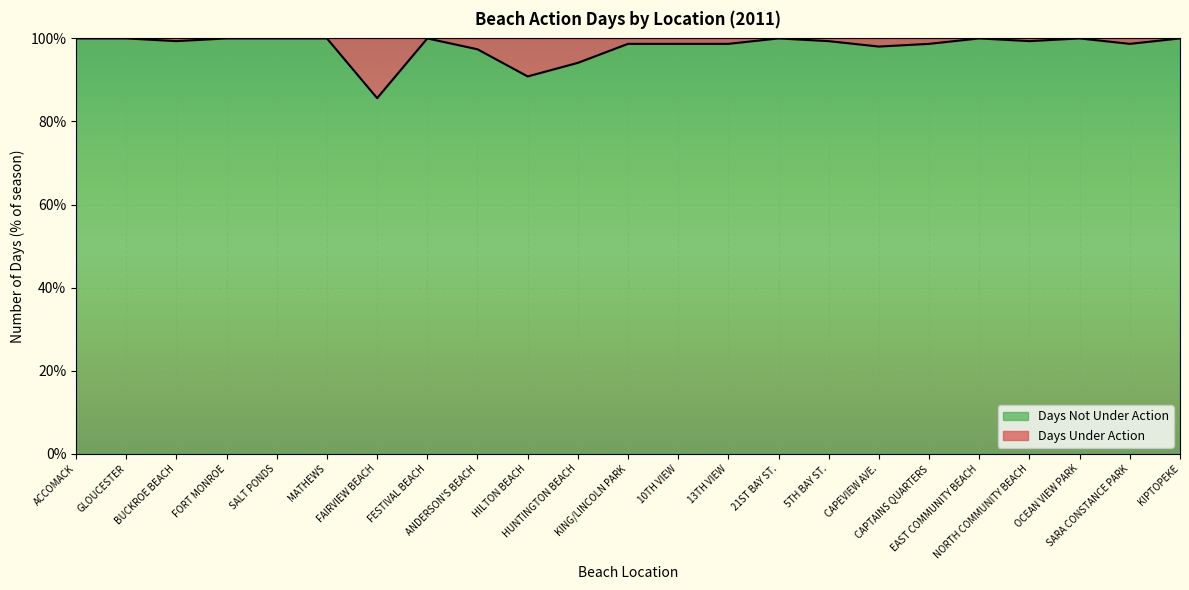

Which label corresponds to the smallest value in the chart?

FAIRVIEW BEACH